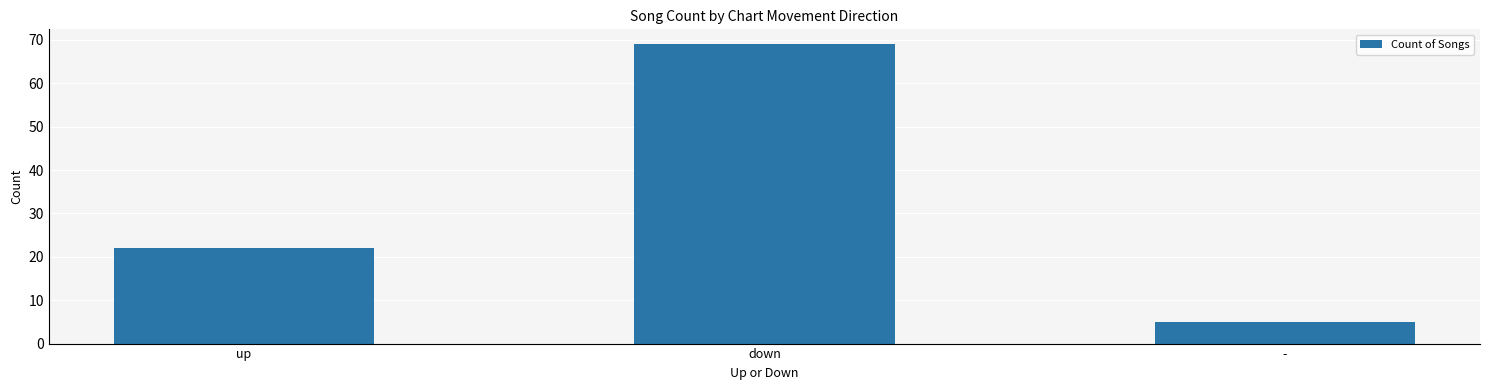

List the labels in order of value, largest first.

down, up, -